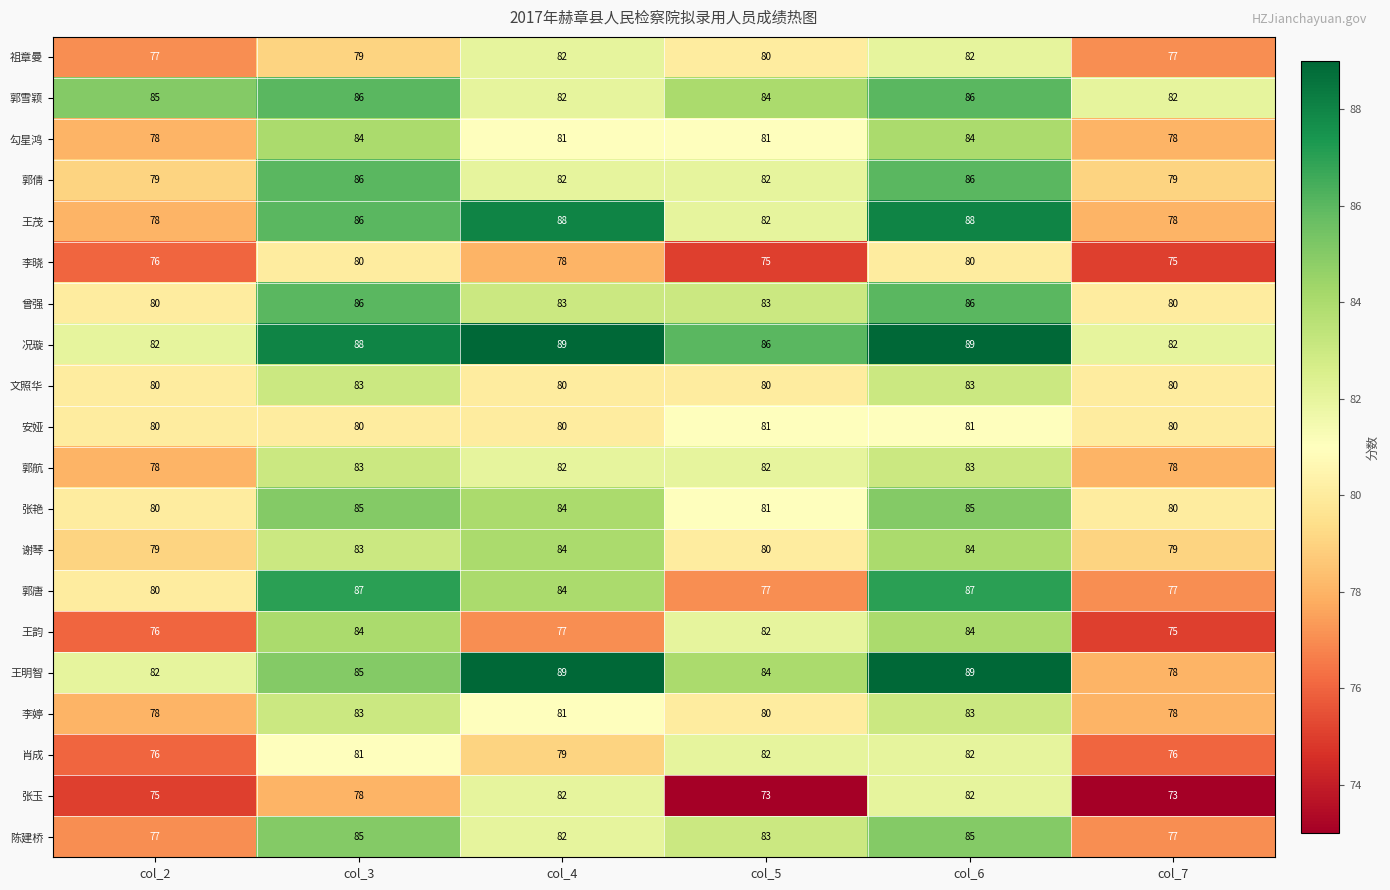

What is the total value across all series at col_2?

1576